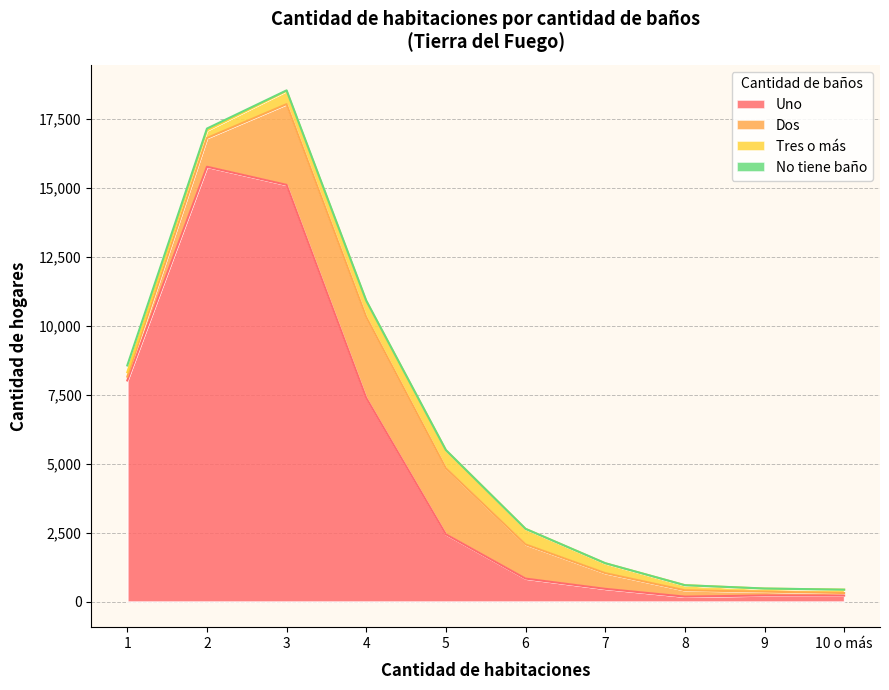

Reading left to right, what are all the values shown in this chart?

Uno: 8019	15766	15109	7382	2438	834	463	180	223	218
Dos: 137	1041	2926	2935	2397	1239	569	230	138	93
Tres o más: 159	276	480	583	654	564	357	185	111	122
No tiene baño: 248	67	20	12	4	1	4	0	3	0